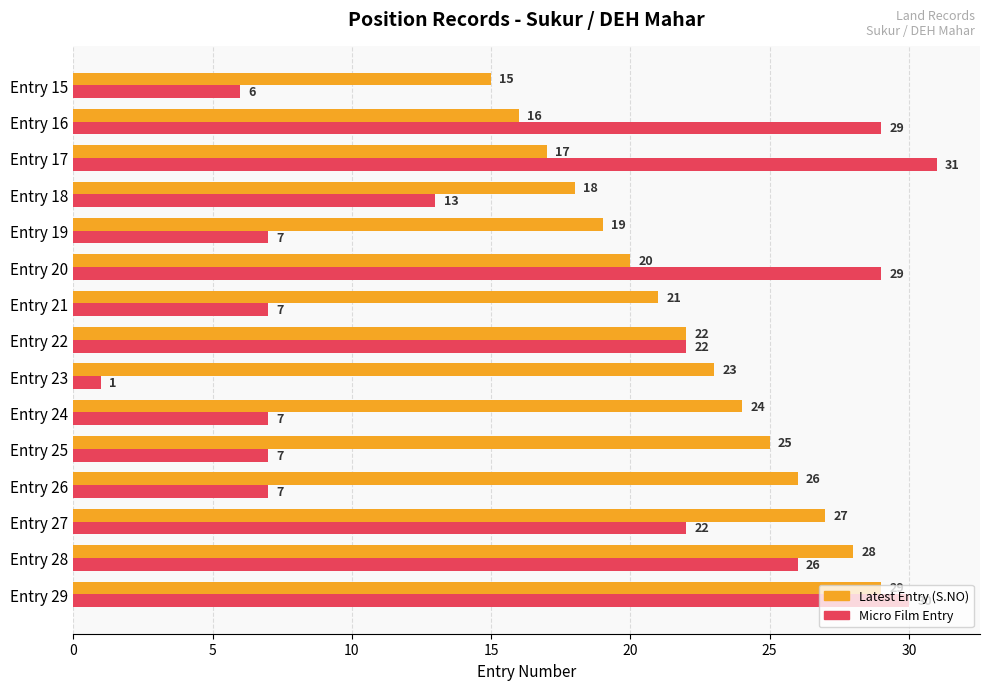

What is the maximum value shown in the chart?

31